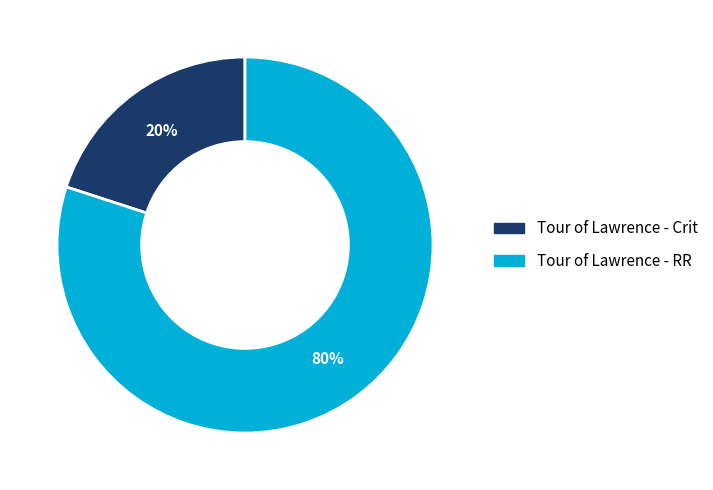

Does any single category account for the majority?

Yes